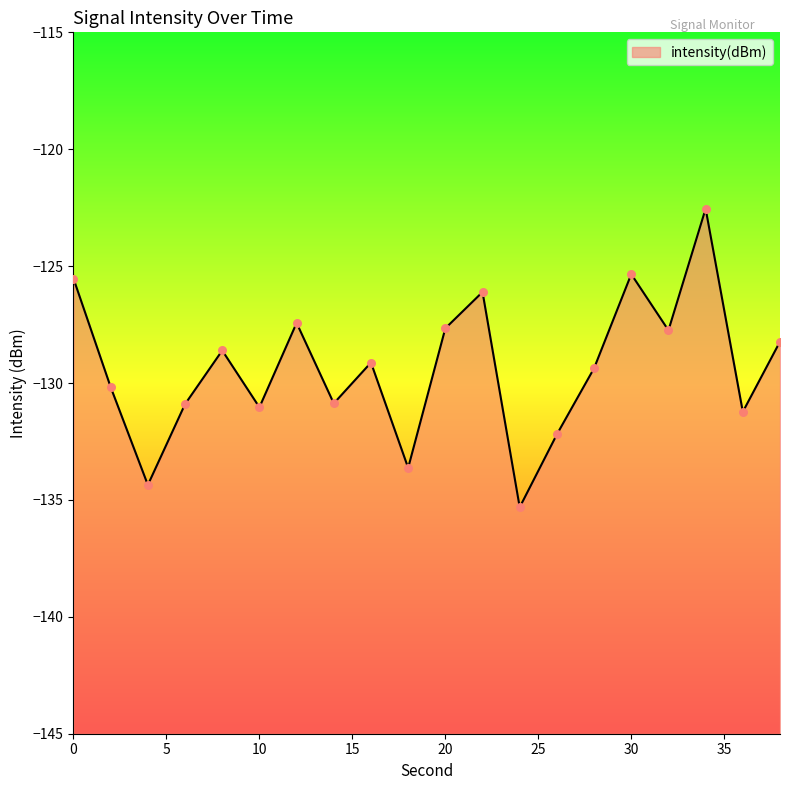

Which has a higher value, 2 or 10?

2